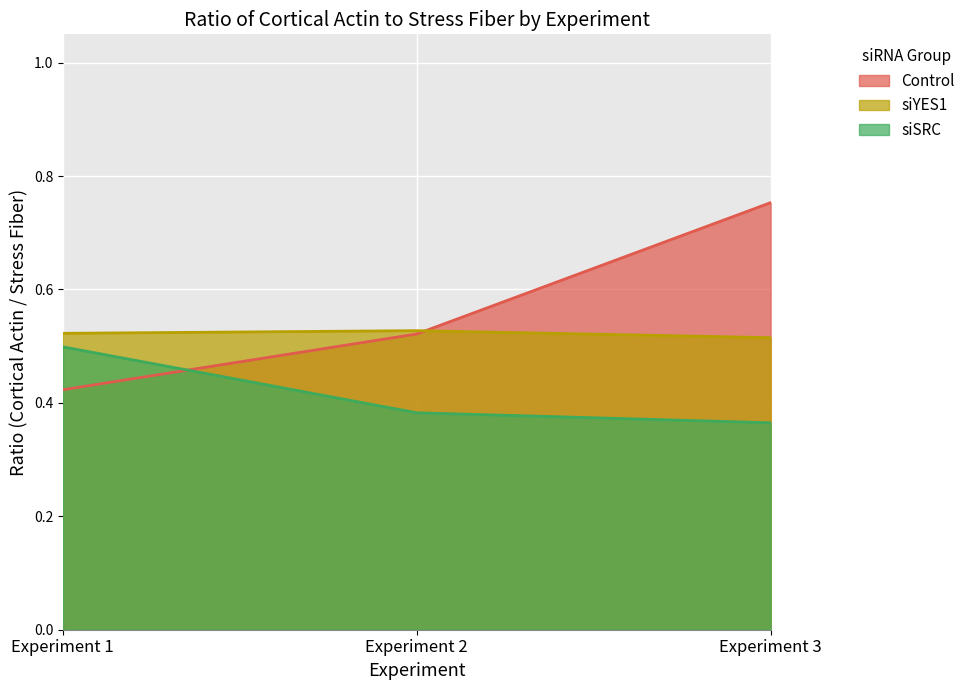

How many siSRC values are between 0 and 1?

3